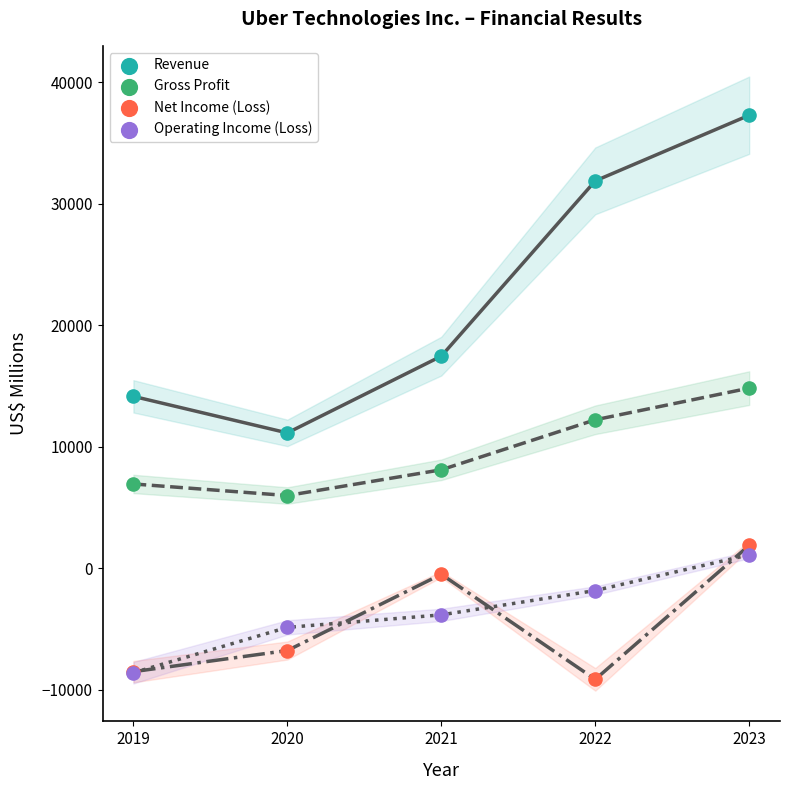

In the Revenue series, what Y value is closest to 24210?

17455